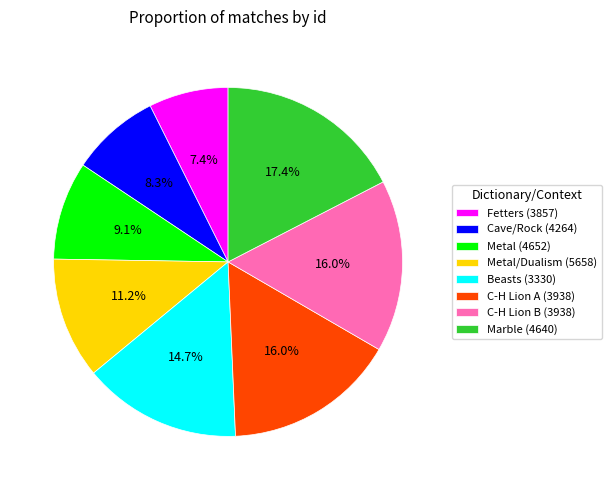

Is there any slice that represents more than half of the pie?

No